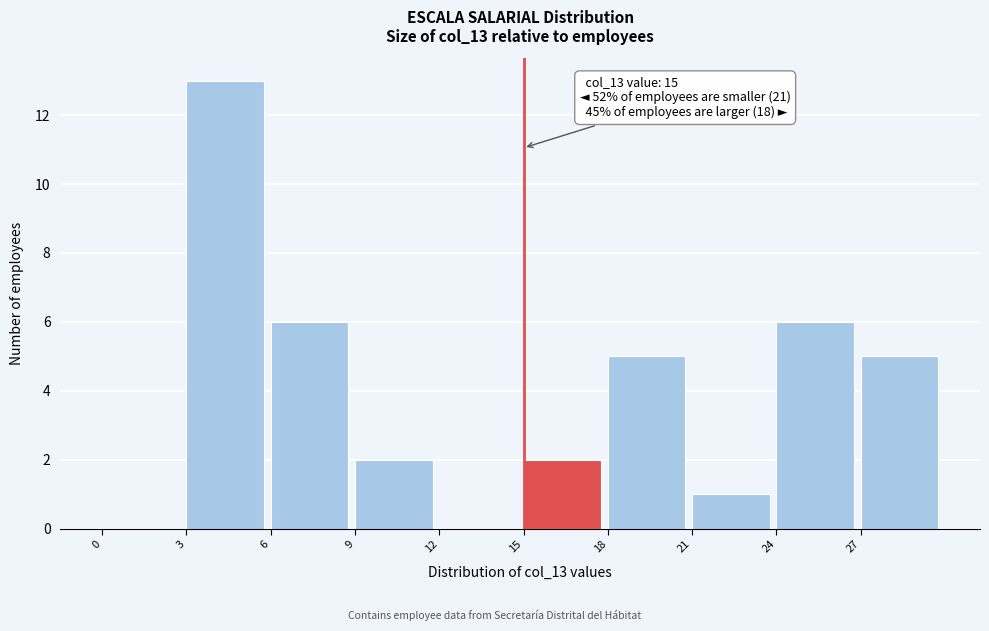

Which range on the x-axis has the tallest bar?

3 to 6